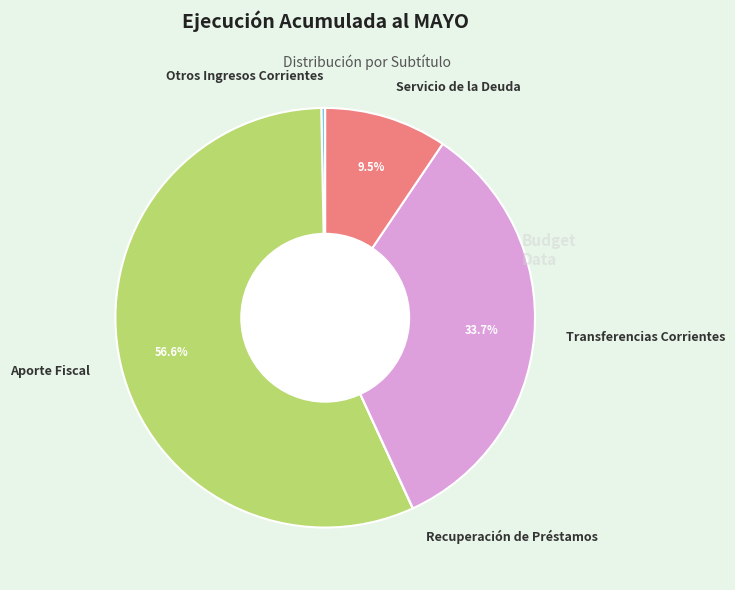

True or false: Transferencias Corrientes accounts for 34% of the total.

True